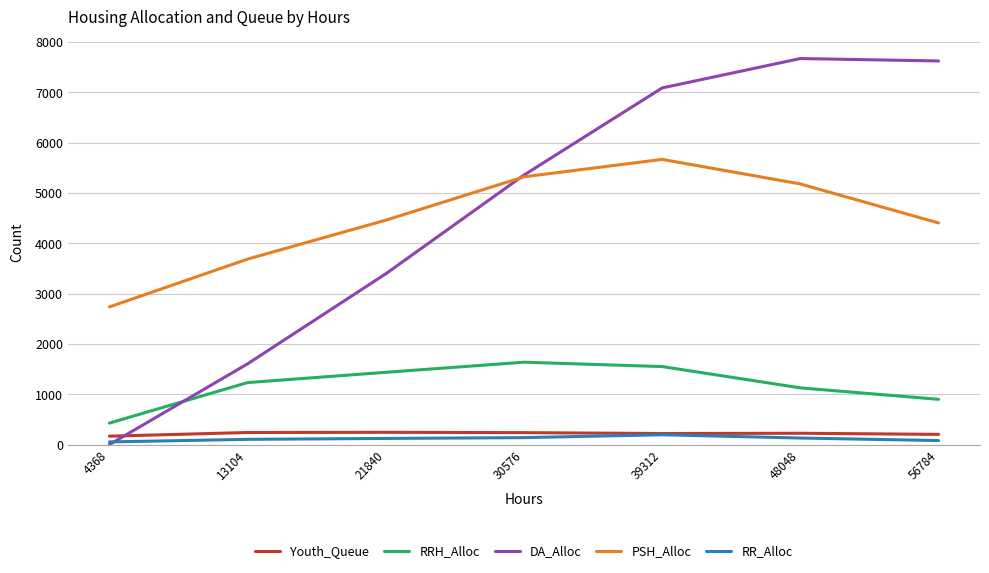

Rank the series at 56784 from lowest to highest value.

RR_Alloc, Youth_Queue, RRH_Alloc, PSH_Alloc, DA_Alloc